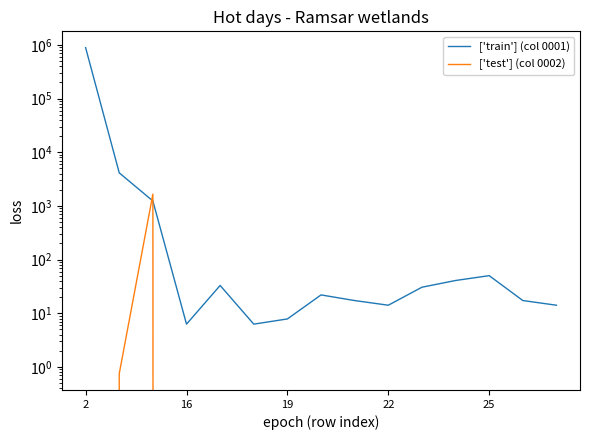

What is the value of the ['train'] (col 0001) point at the 10th from the left?

14.1